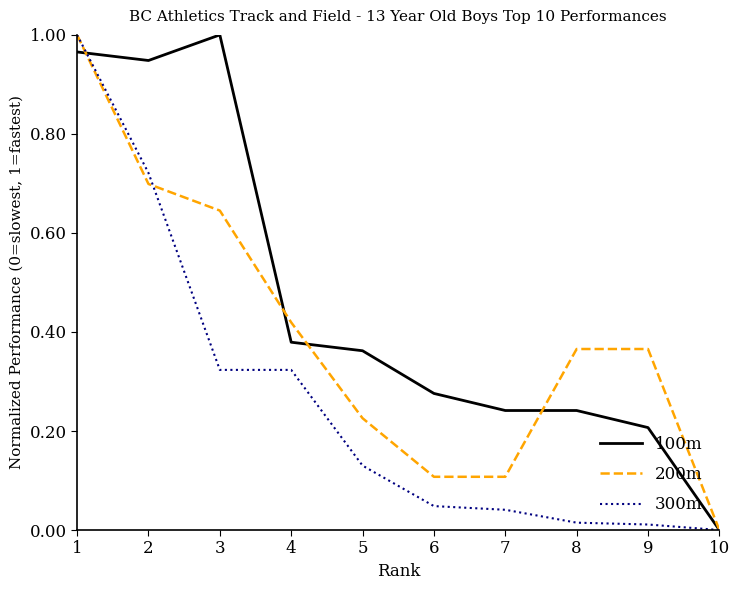

Which label corresponds to the smallest value in the chart?

10